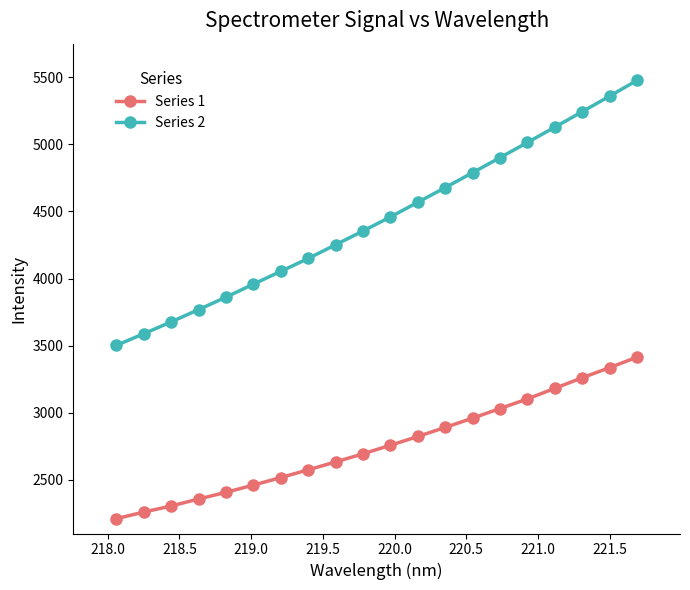

How many lines are shown in the chart?

2